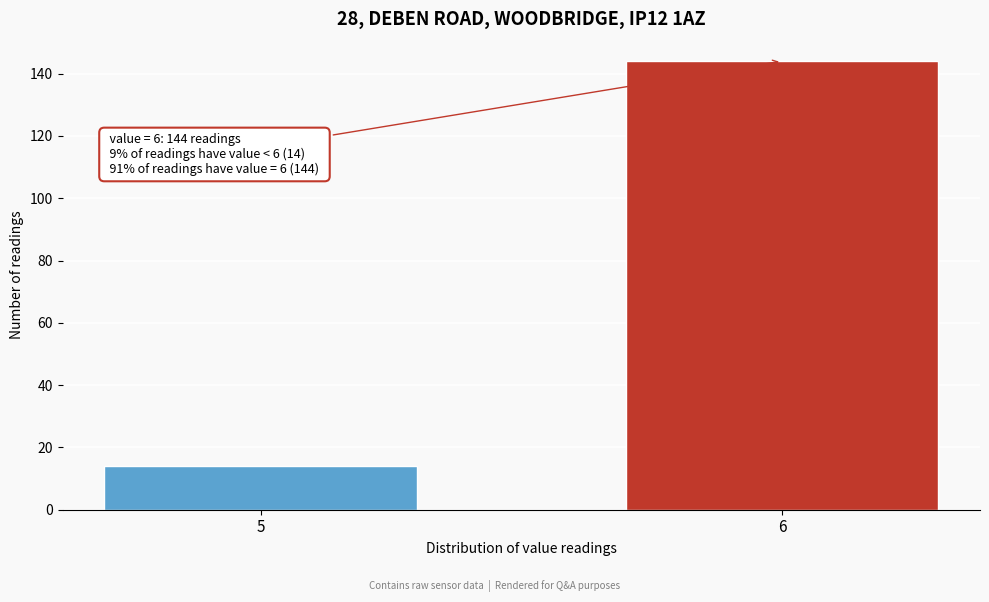

Reading left to right, extract all data points from this chart.

5=14	6=144